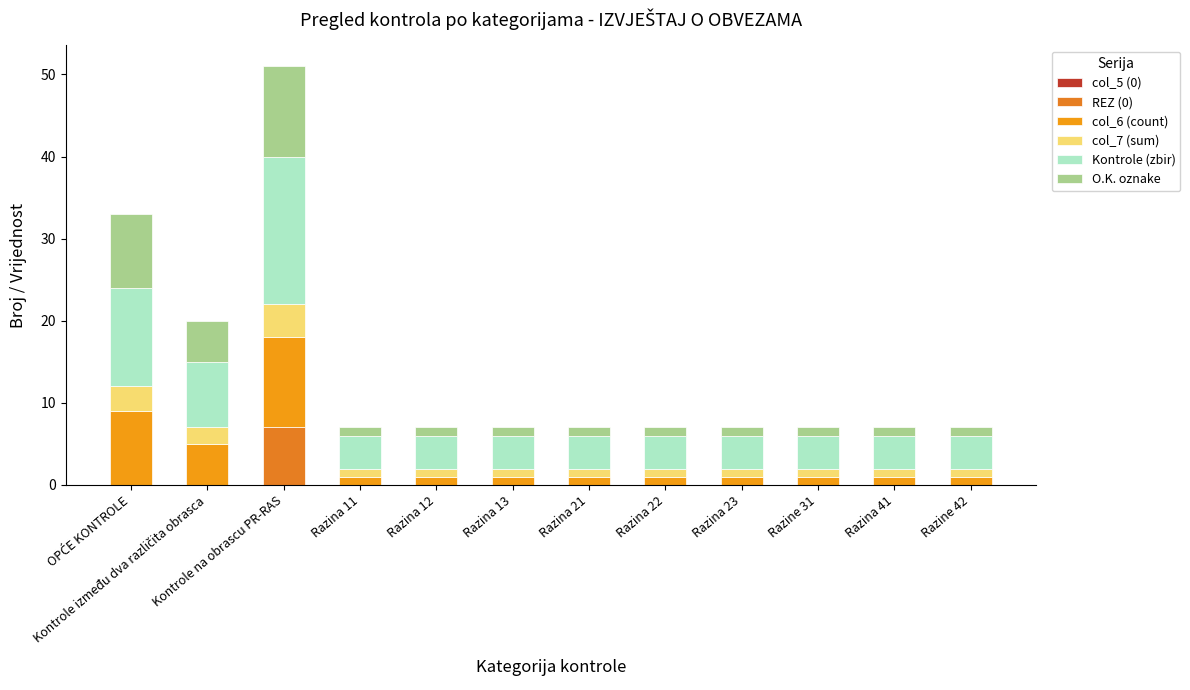

Are the bars grouped side by side (vs. stacked)?

No